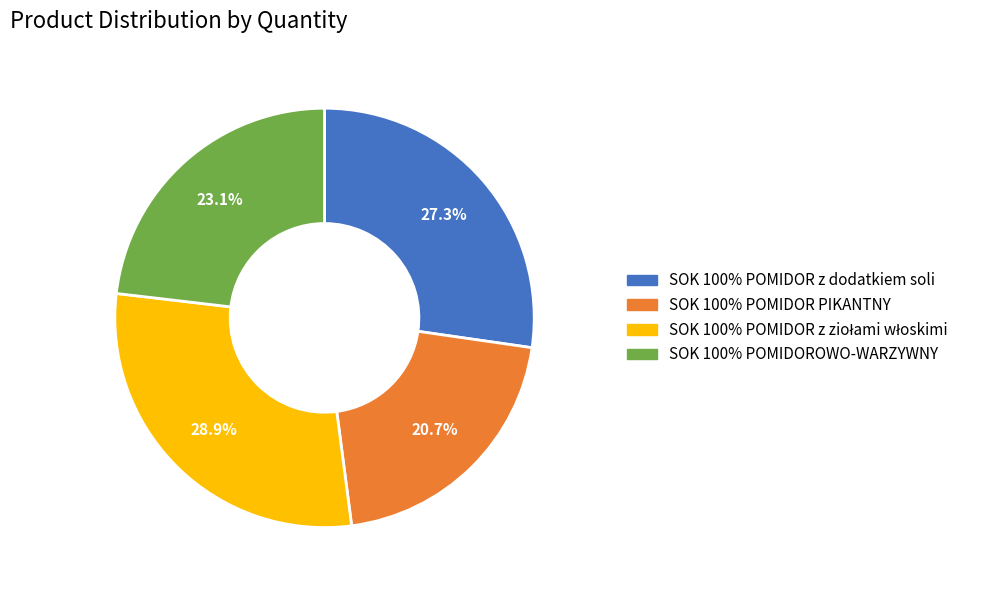

Which category has the smallest portion of the pie?

SOK 100% POMIDOR PIKANTNY